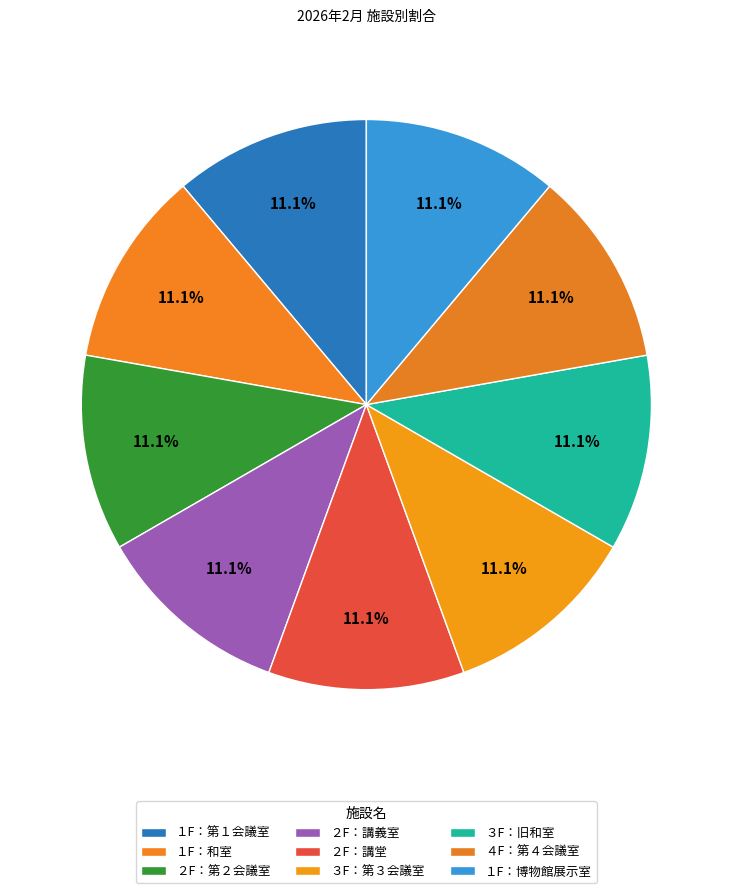

Count the number of slices in the pie.

9